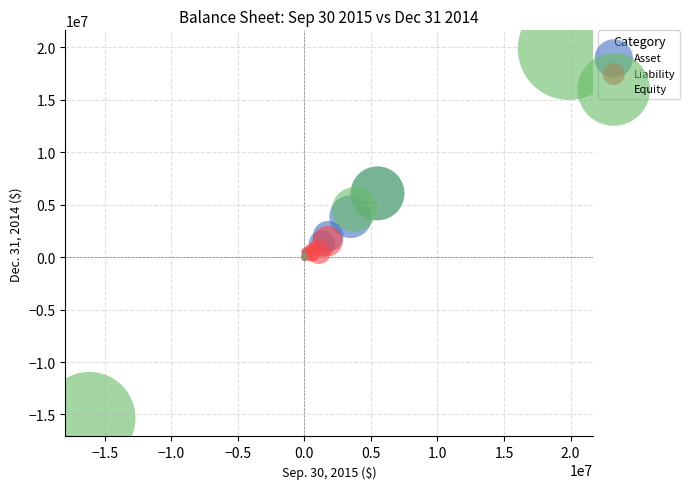

Which series reaches the minimum Y coordinate?

Equity